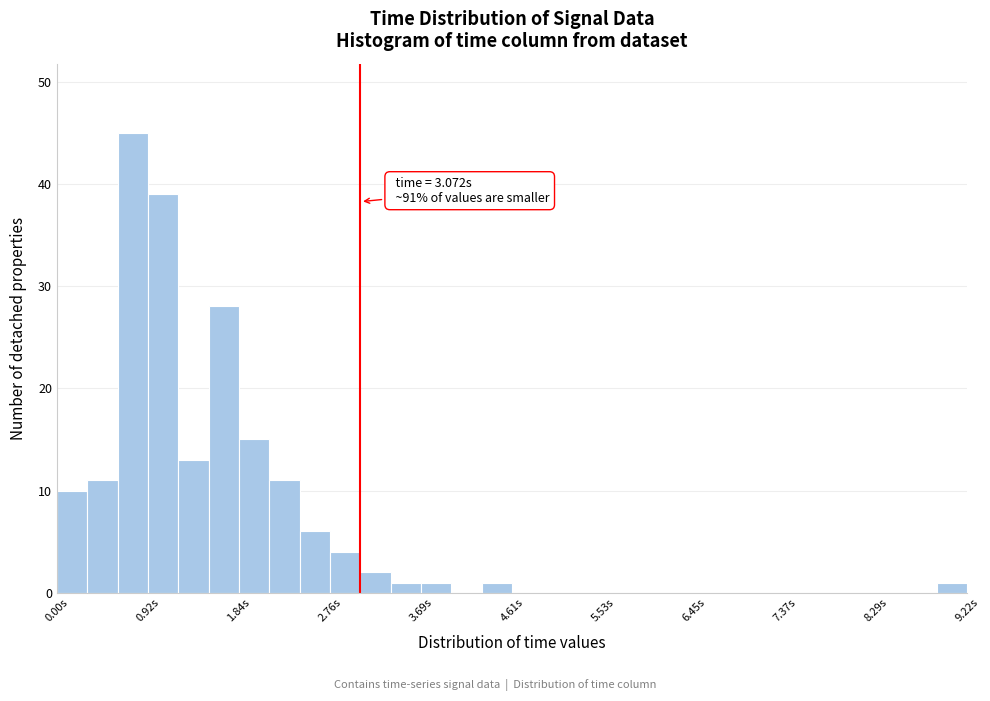

Around what value on the x-axis is the tallest bar? Give the approximate position of its centre, as read against the axis.

0.8